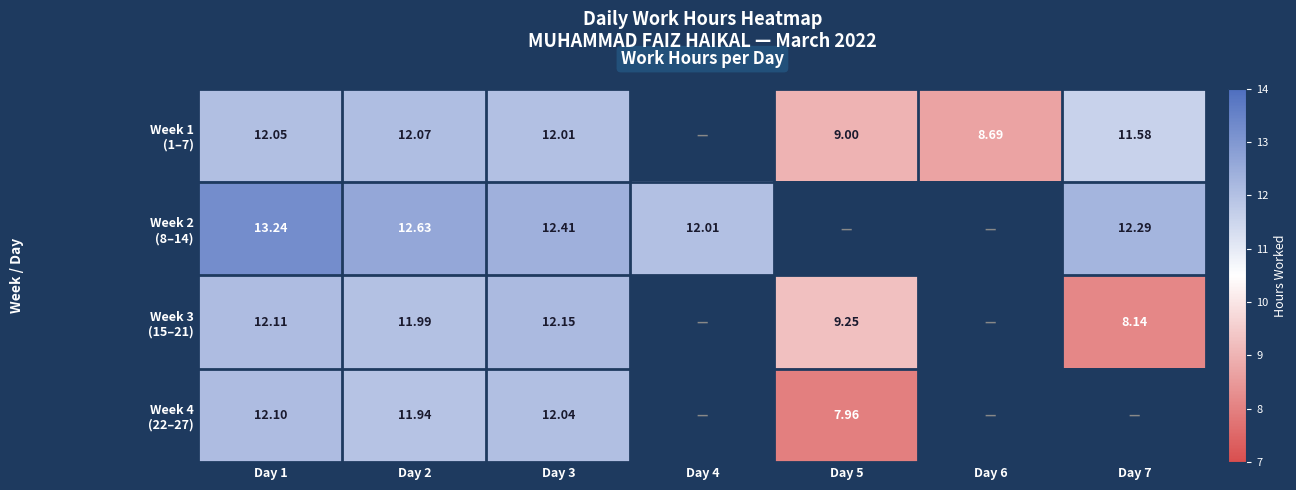

True or false: Week 2 (8–14) has a value of 20.6 at Day 1.

False